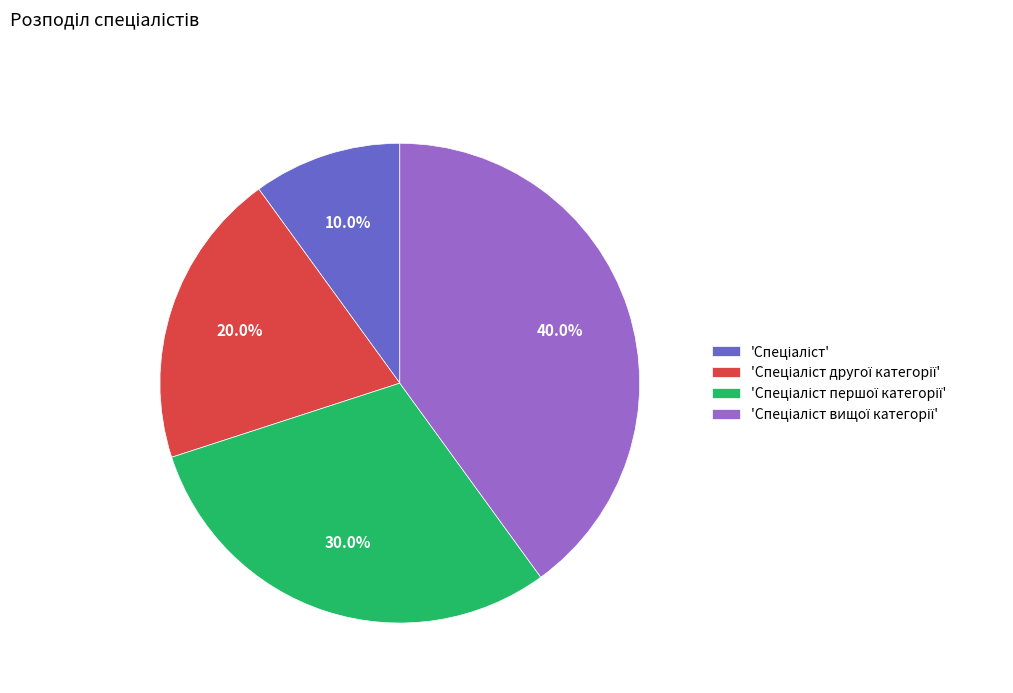

Is there a majority slice in this chart?

No